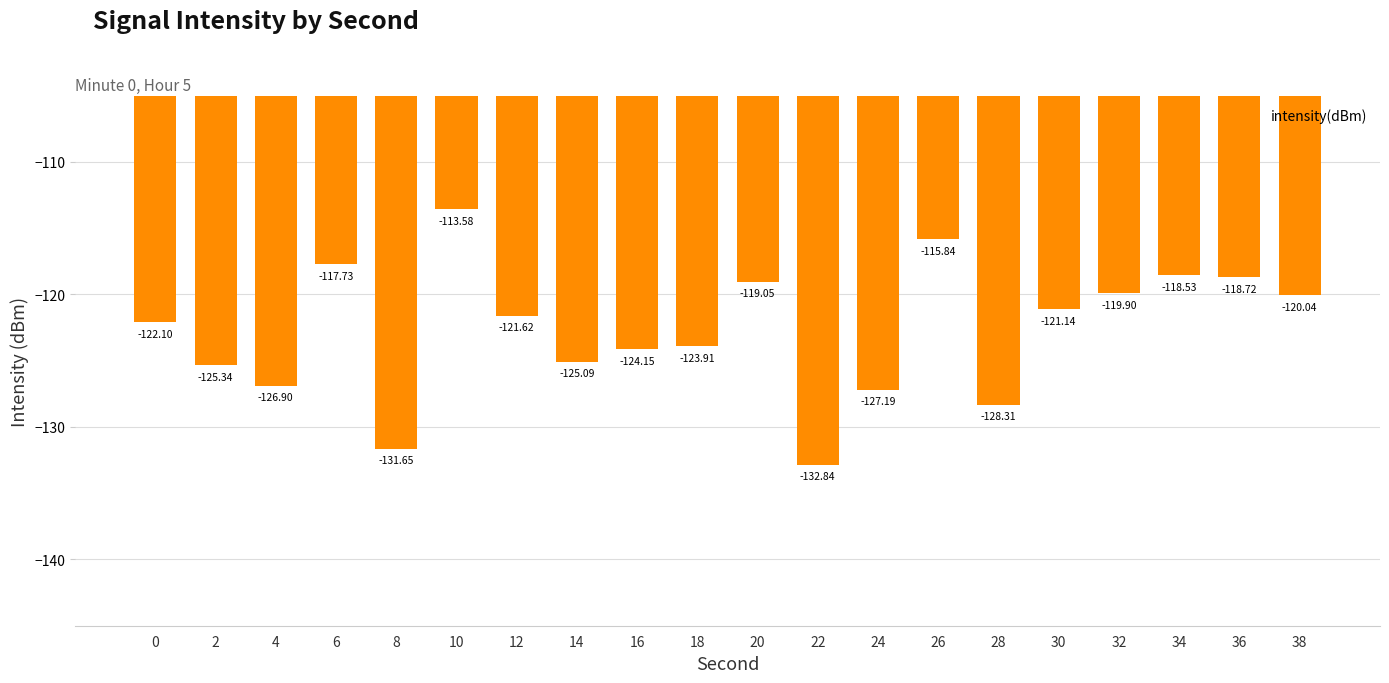

What is the average value?

-122.7